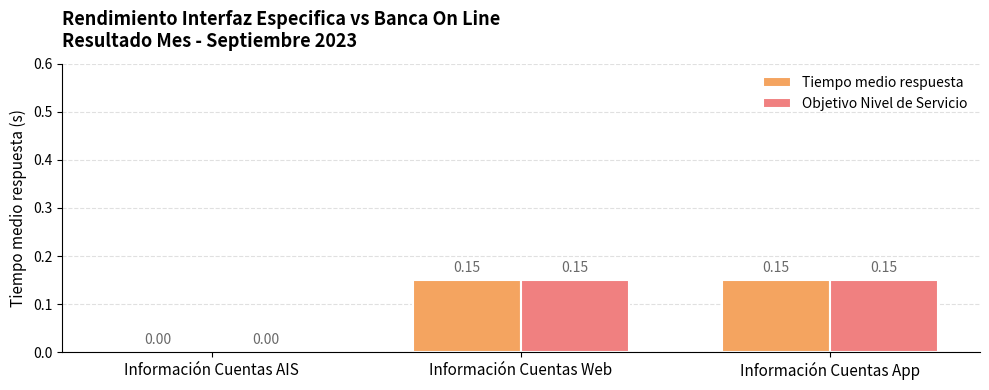

What is the sum of all Objetivo Nivel de Servicio values?

0.3